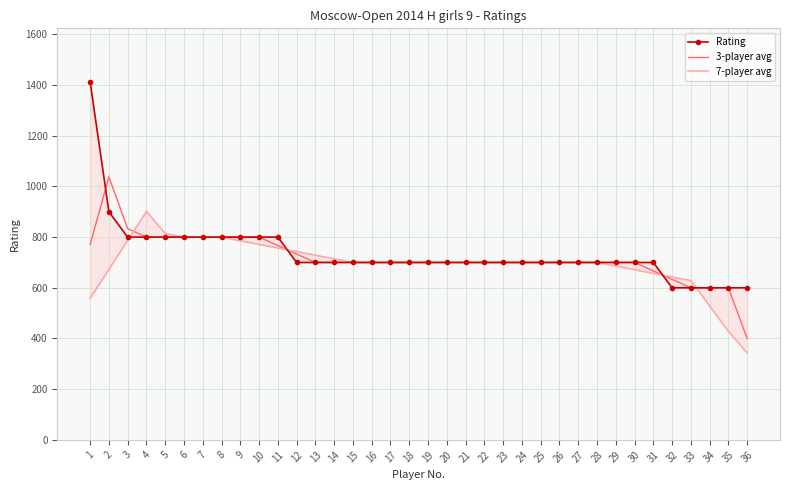

The value of Rating at 2 is 900.0. True or false?

True